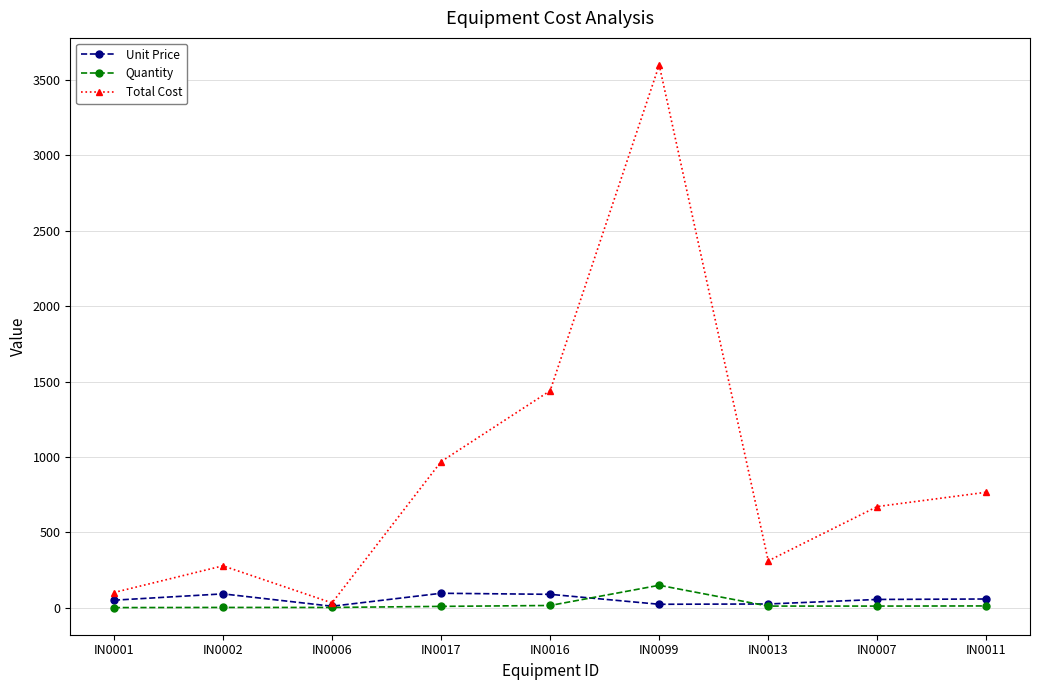

How many interior local valleys does the Total Cost series have?

2